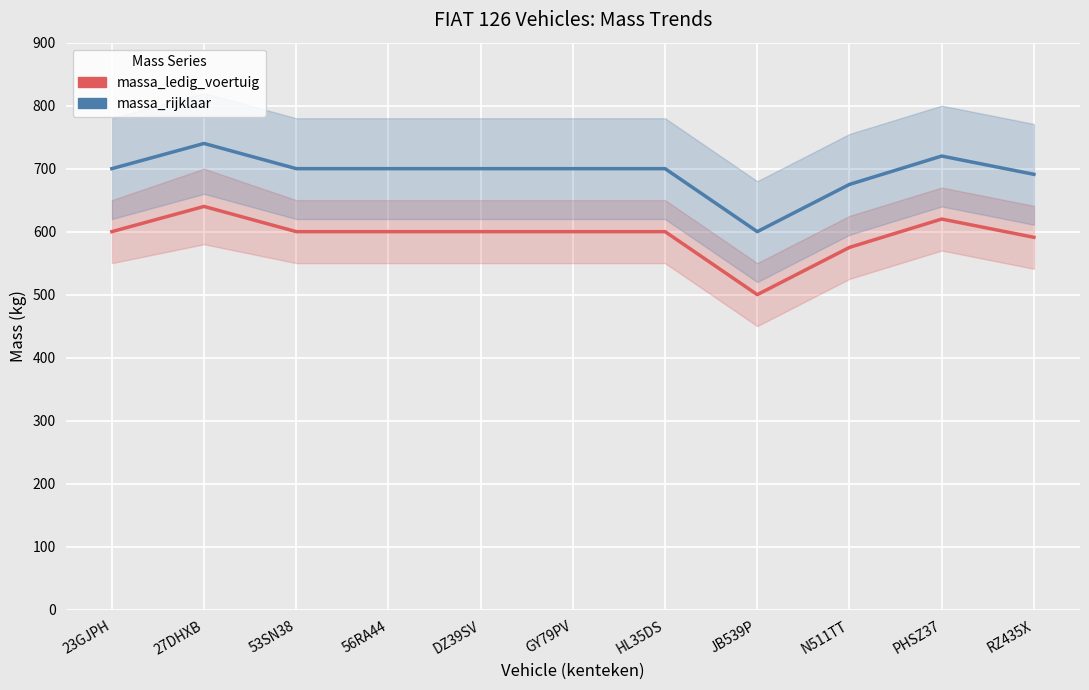

How many lines are shown in the chart?

2